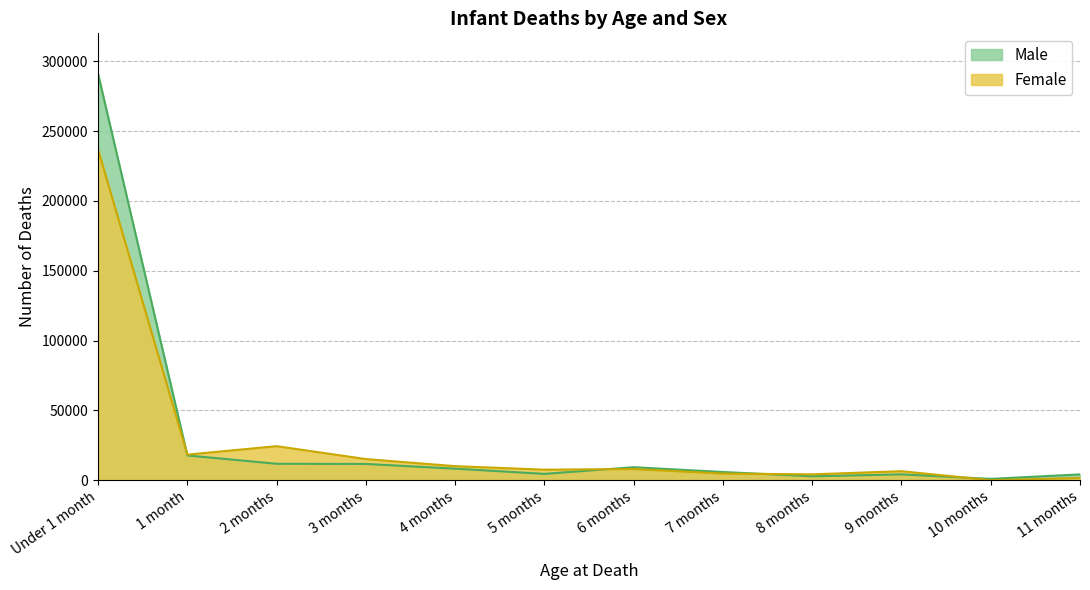

At how many categories does at least one series exceed 164954?

1